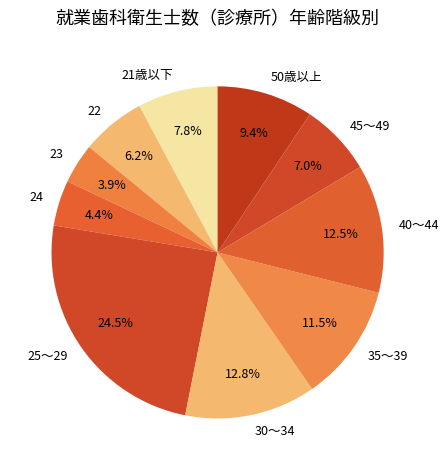

Count the number of slices in the pie.

10